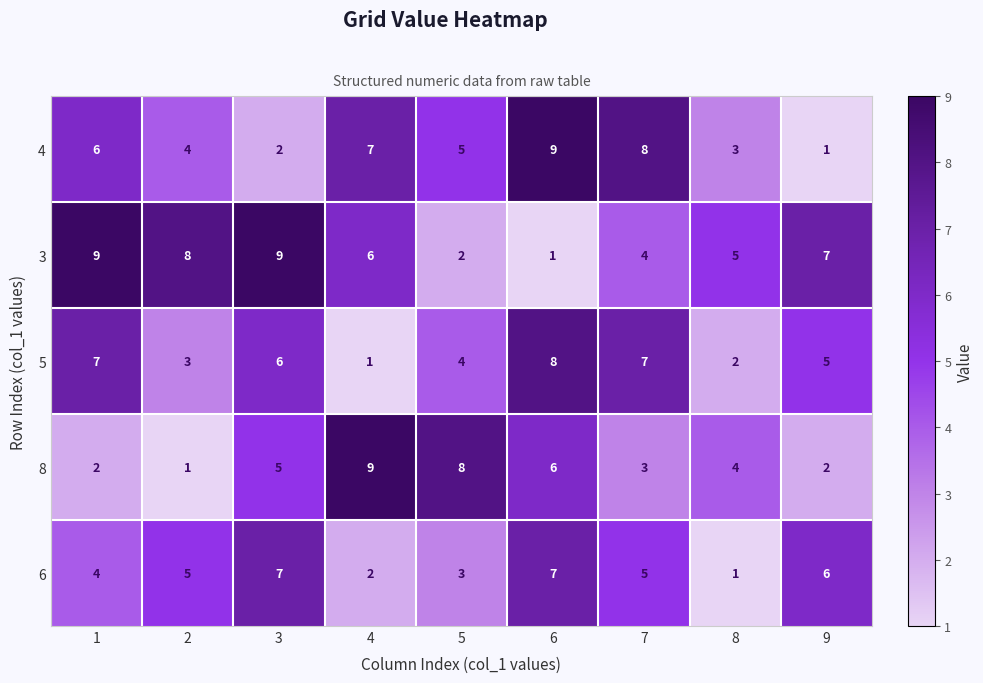

What value does the 6 series have at 3?

7